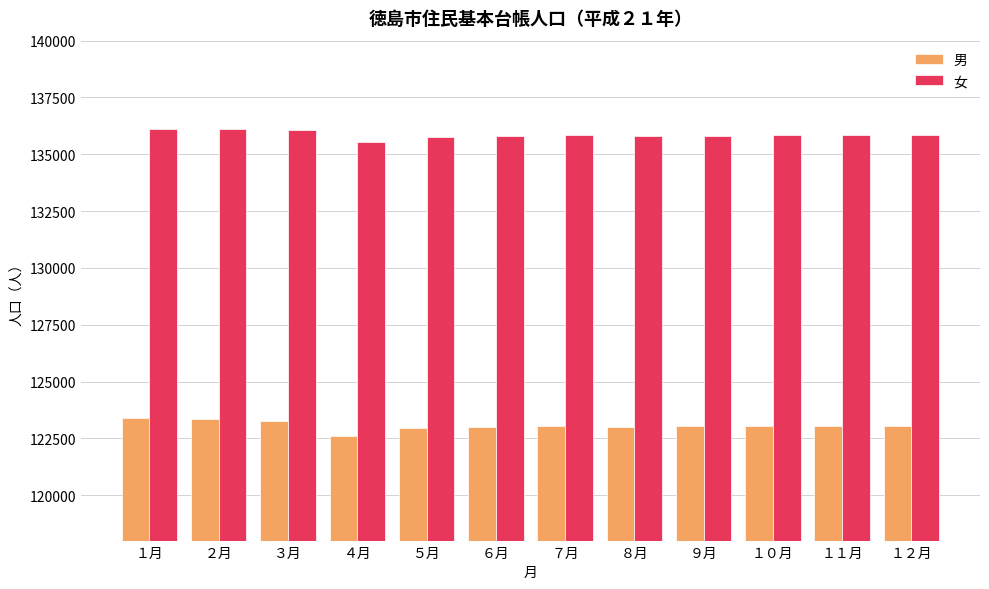

What is the maximum value shown in the chart?

136129